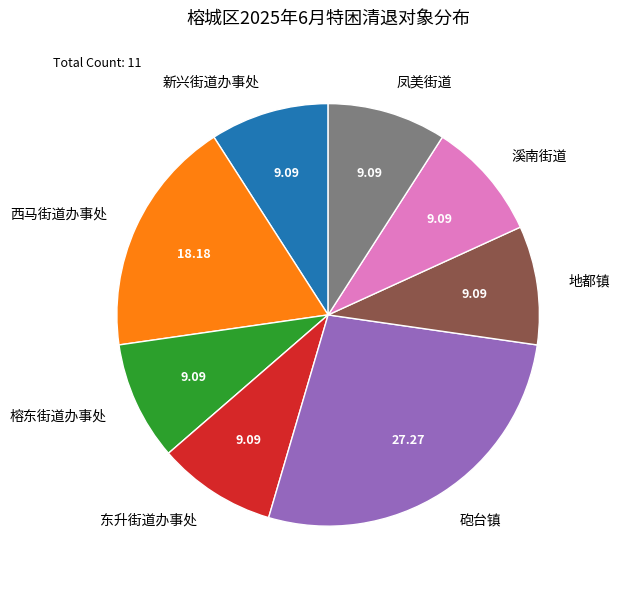

What is the largest slice in the pie chart?

砲台镇